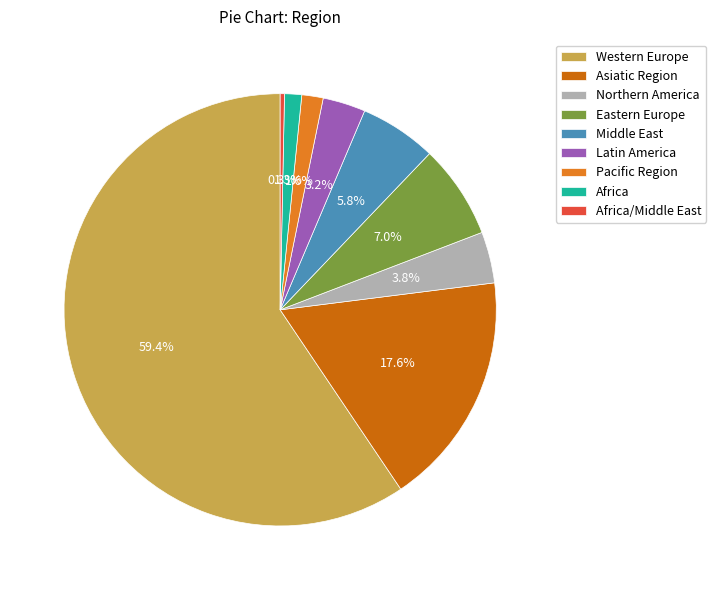

To the nearest percent, what is the difference between the Middle East and Western Europe slice percentages?

54%